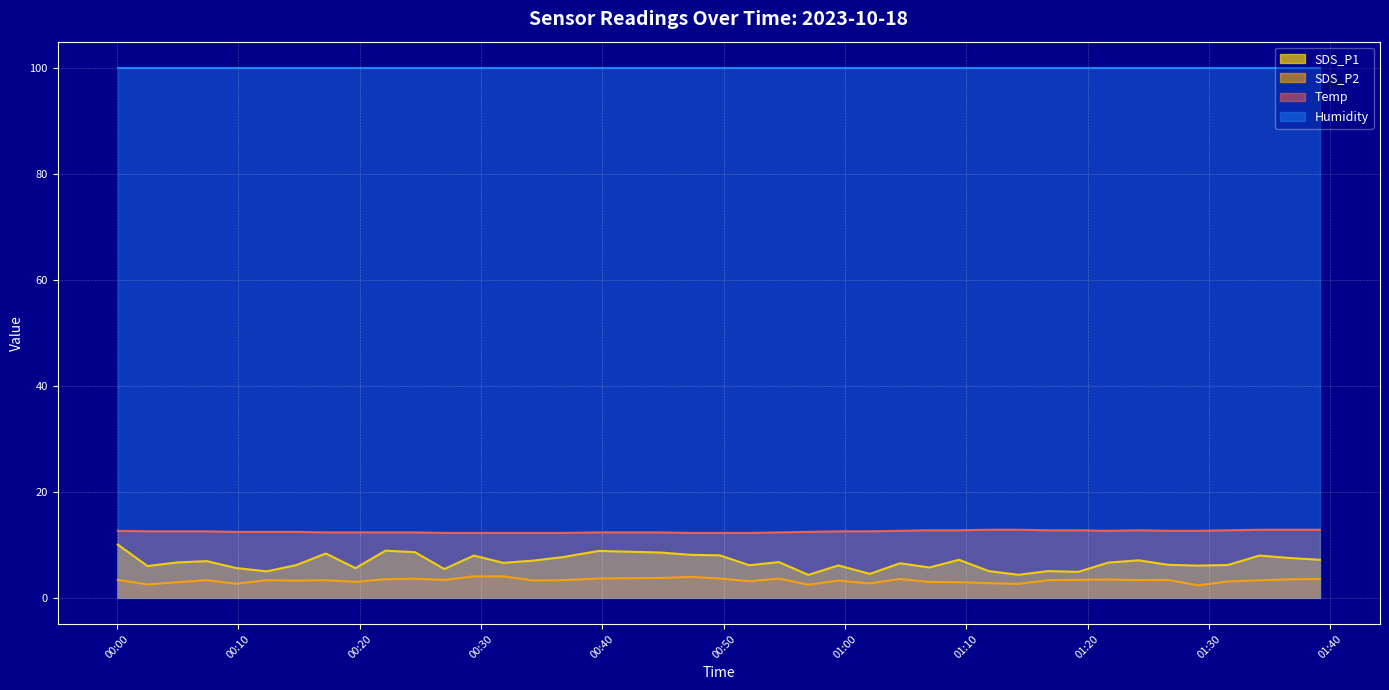

What is the smallest value displayed?

2.3